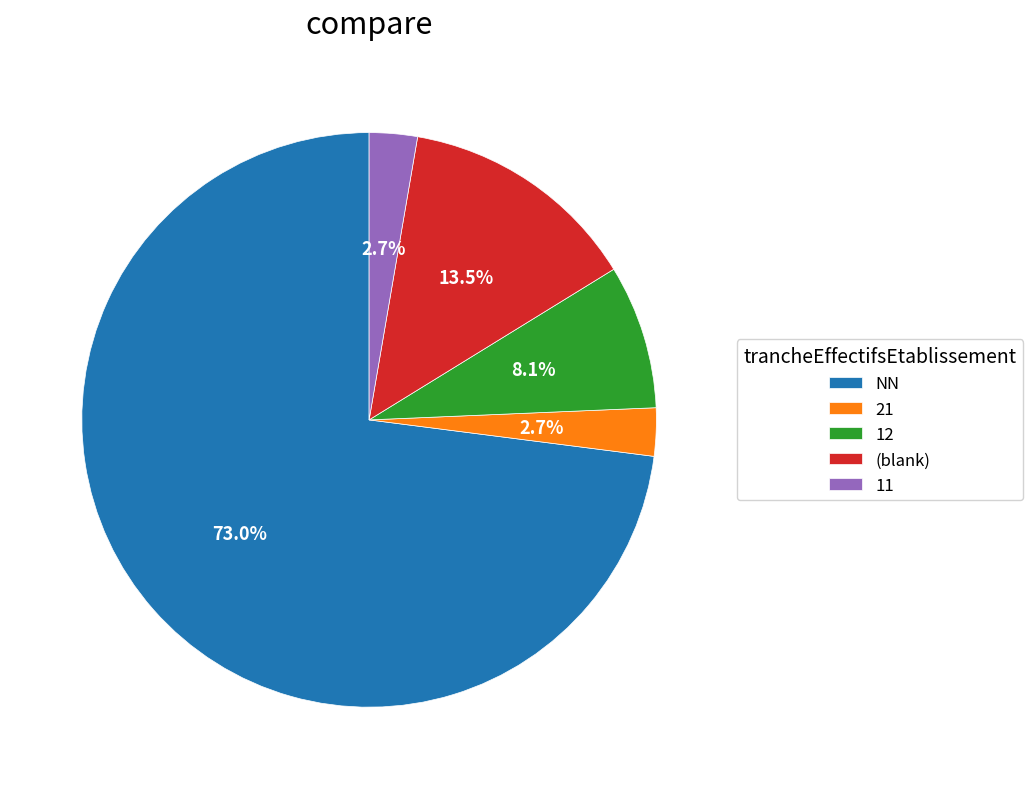

What is the ratio of the value at 12 to the value at 11?

3.0